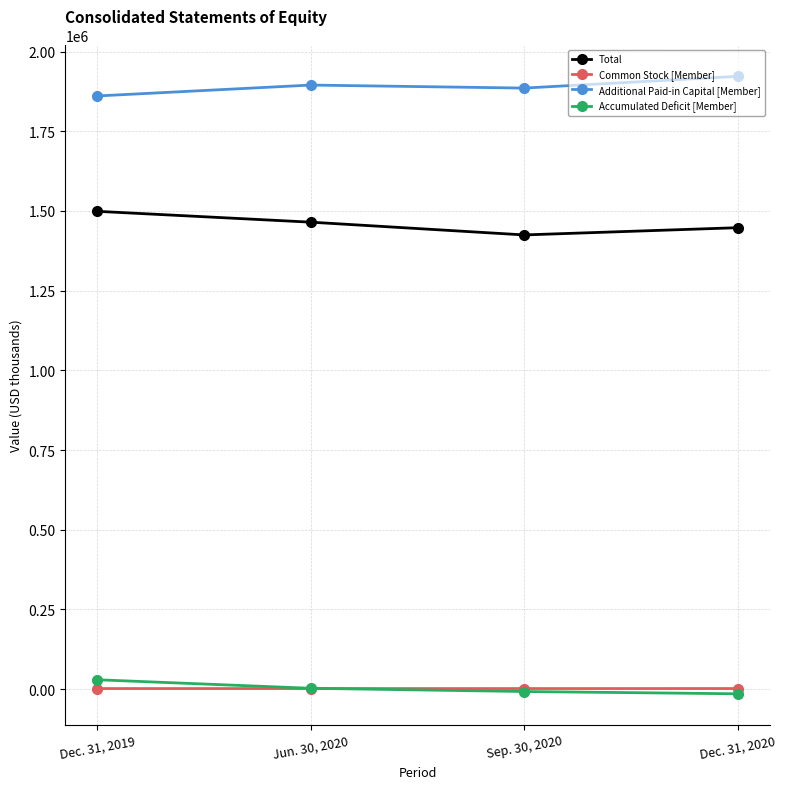

What is the sum of all Accumulated Deficit [Member] values?

9498